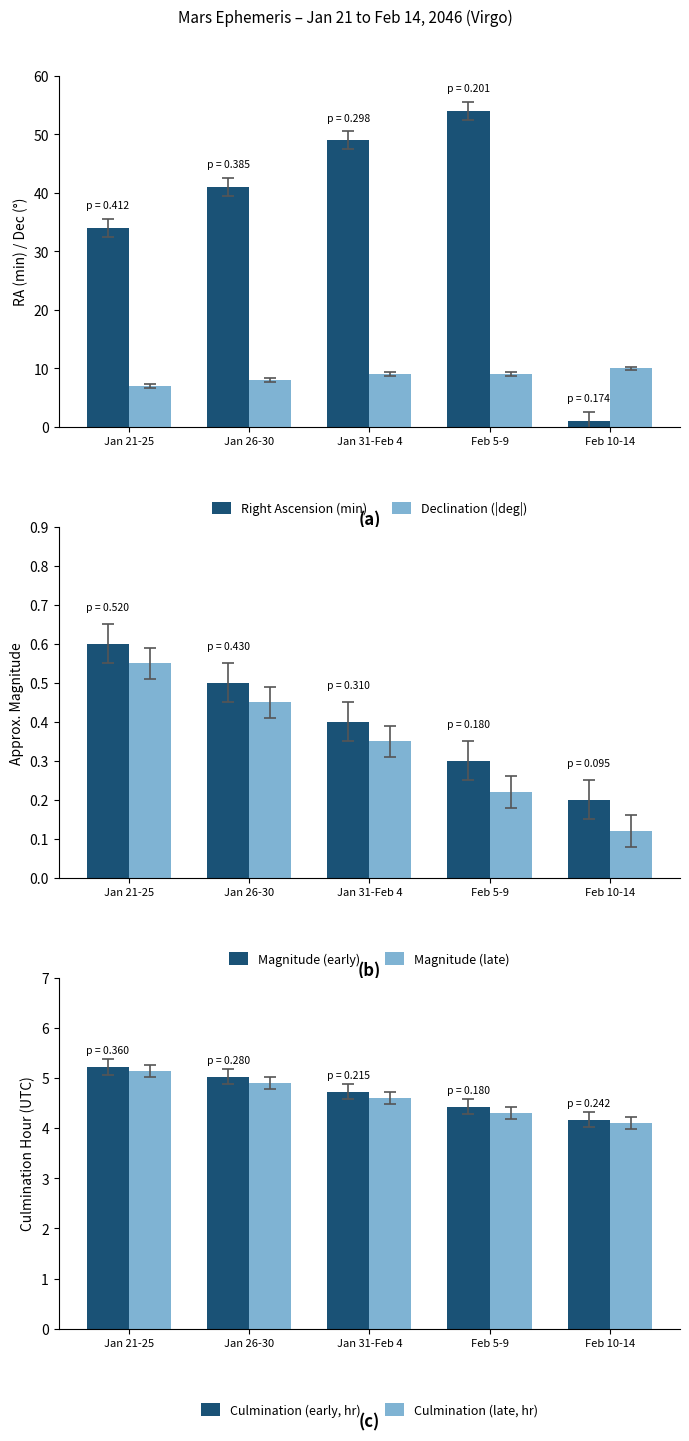

What is the minimum value for Magnitude (early)?

0.2